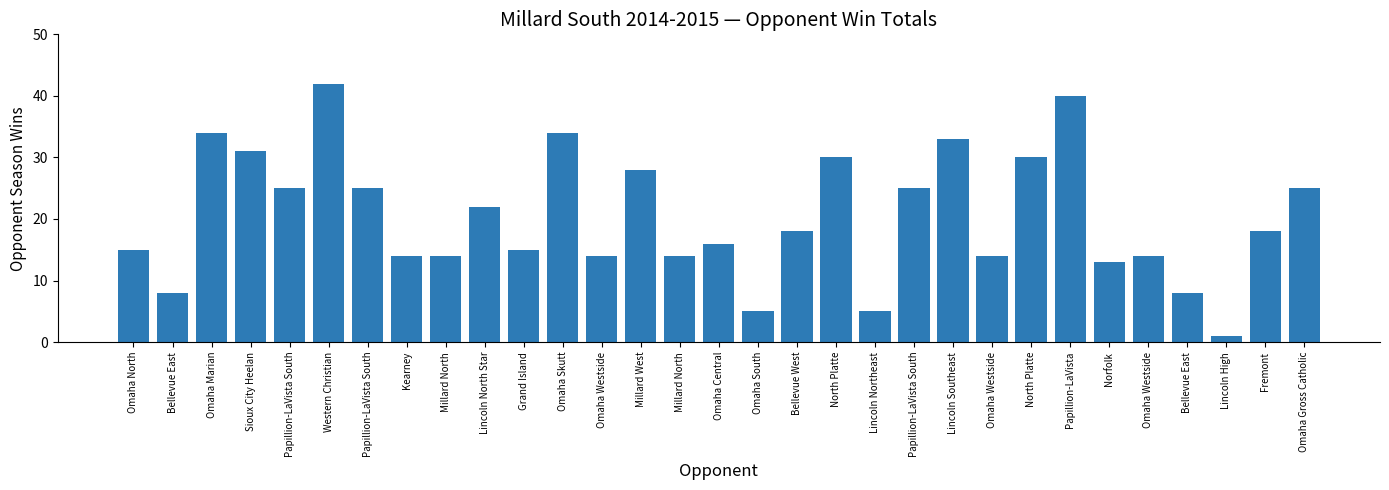

Does the chart contain any negative values?

No